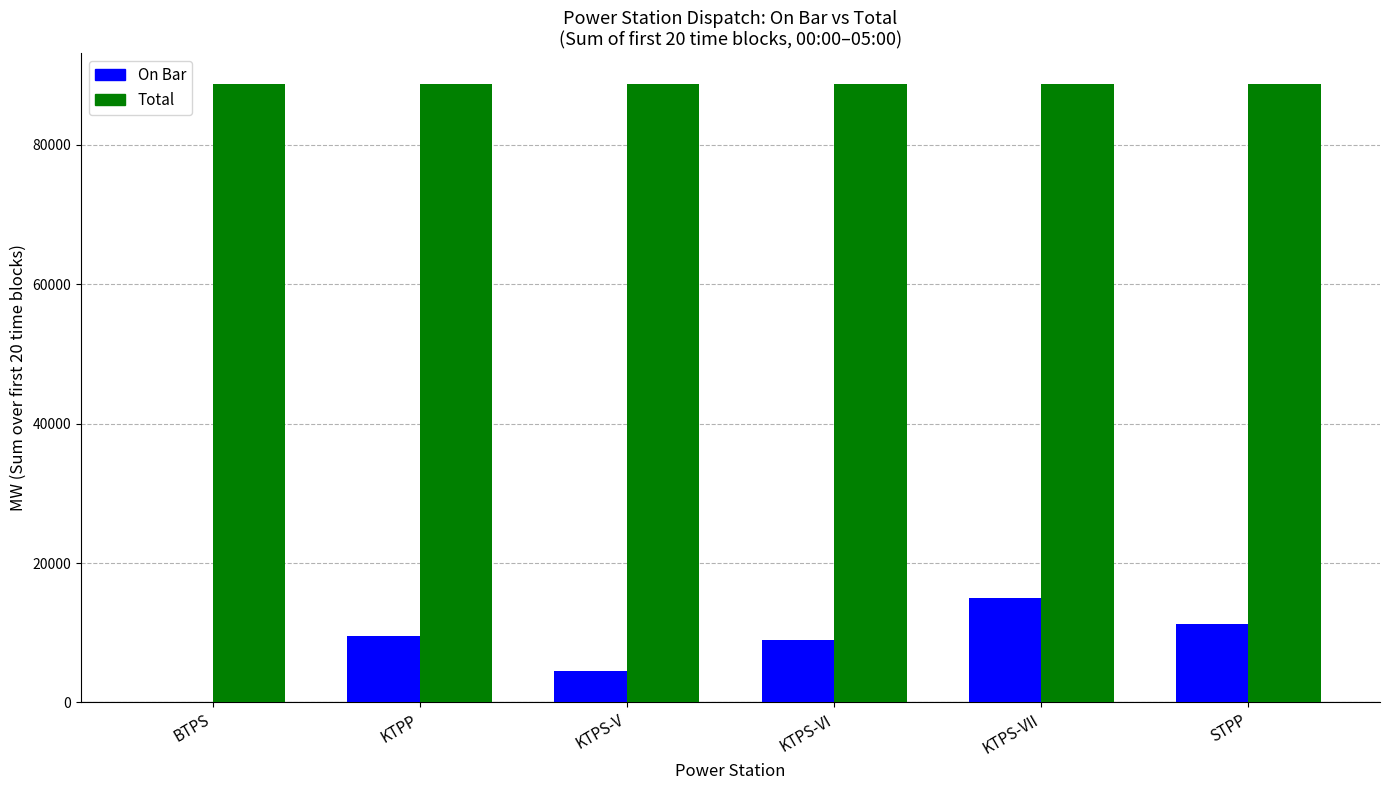

The value of On Bar at STPP is 19185. True or false?

False